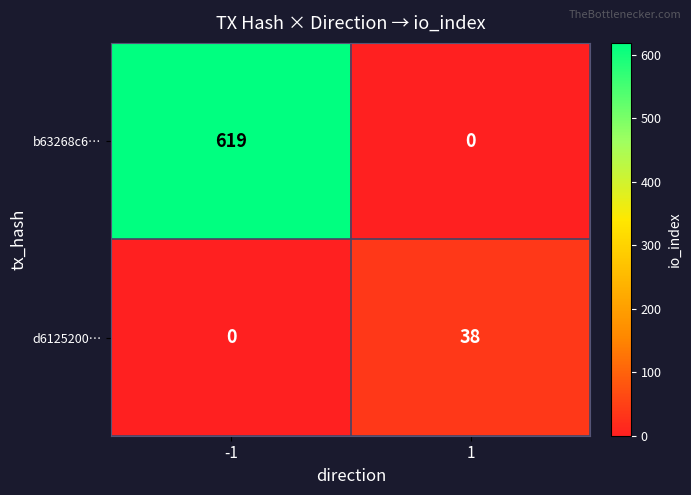

What is the total value across all series at 1?

38